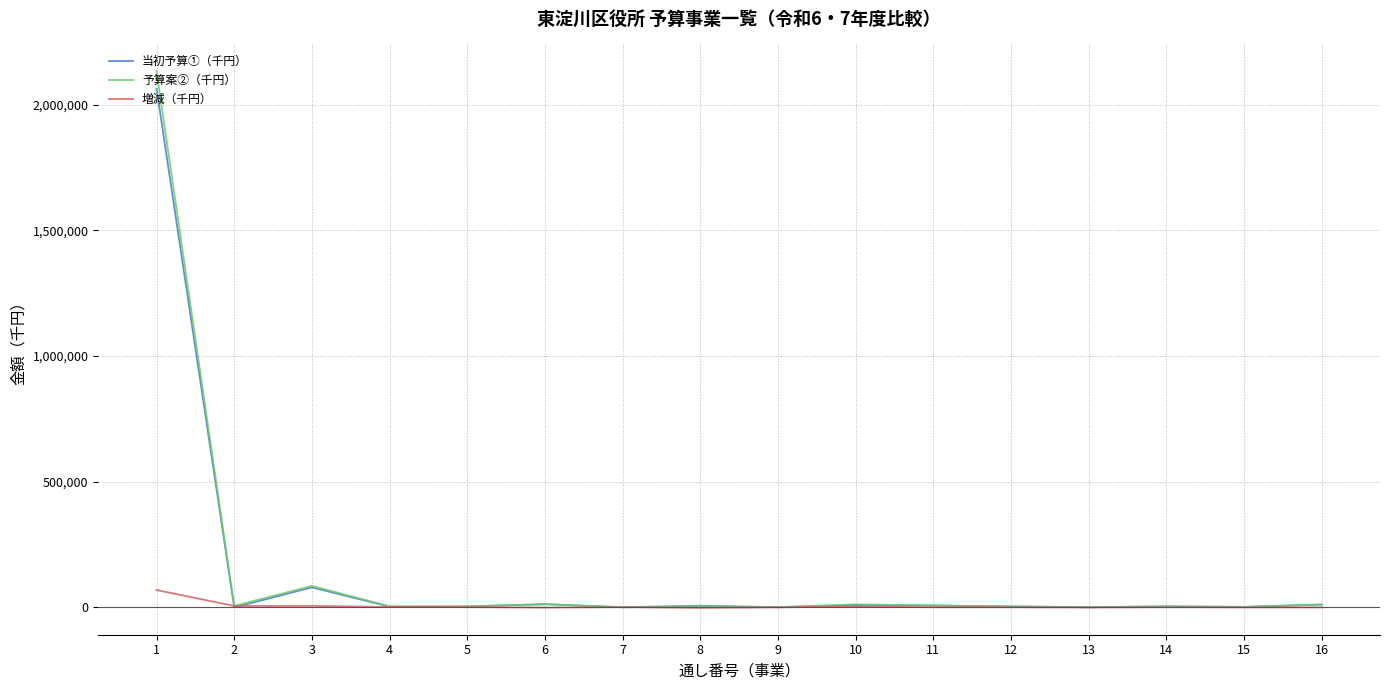

What is the sum of all 予算案②（千円） values?

2293585